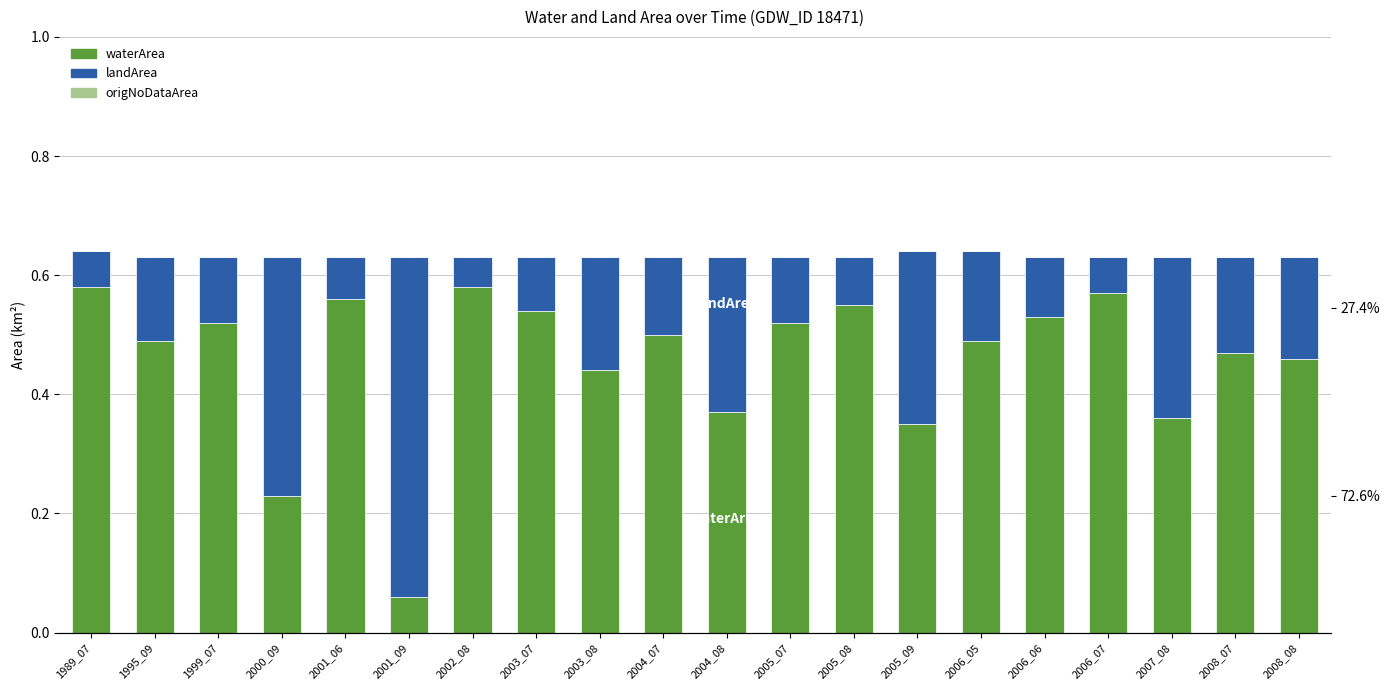

What is the value of the waterArea bar at the 19th from the left?

0.5